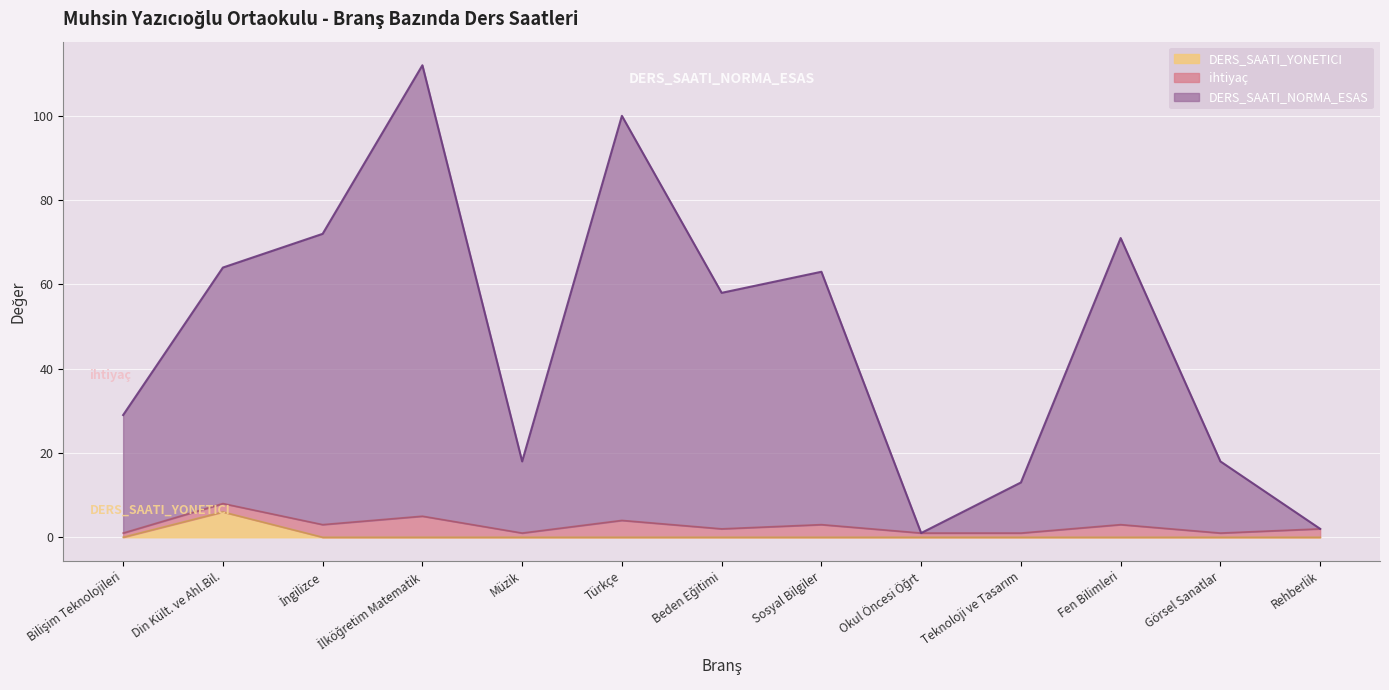

Where does the DERS_SAATI_NORMA_ESAS series first go above 58?

Din Kült. ve Ahl.Bil.